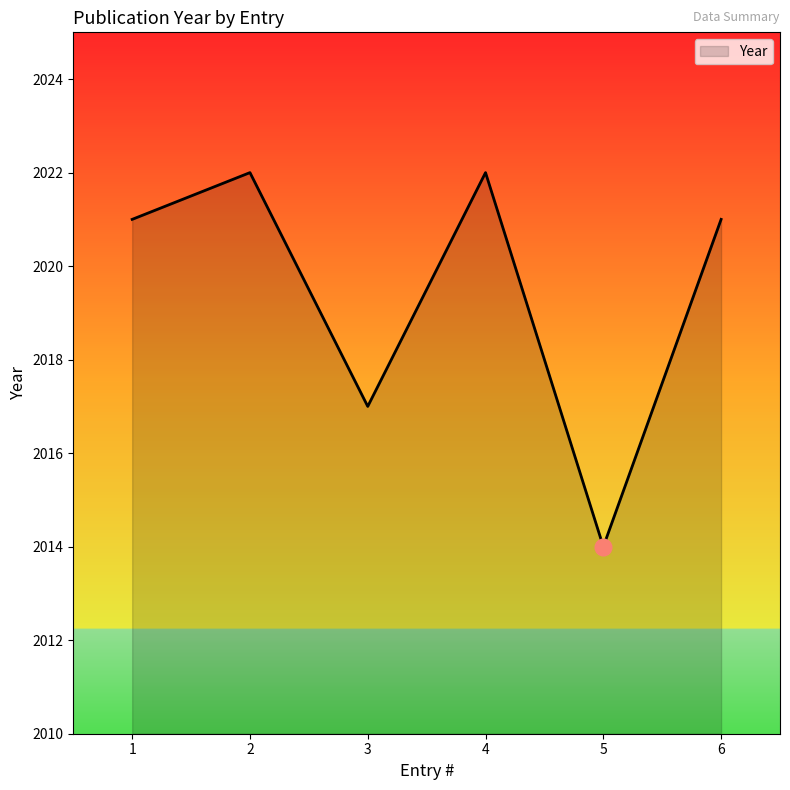

At which label is the value closest to 2018?

3